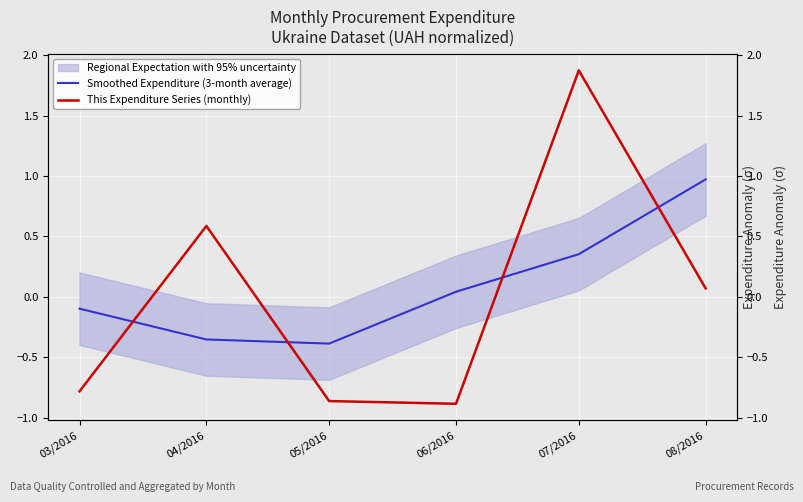

Where is the first local maximum for This Expenditure Series (monthly)?

04/2016